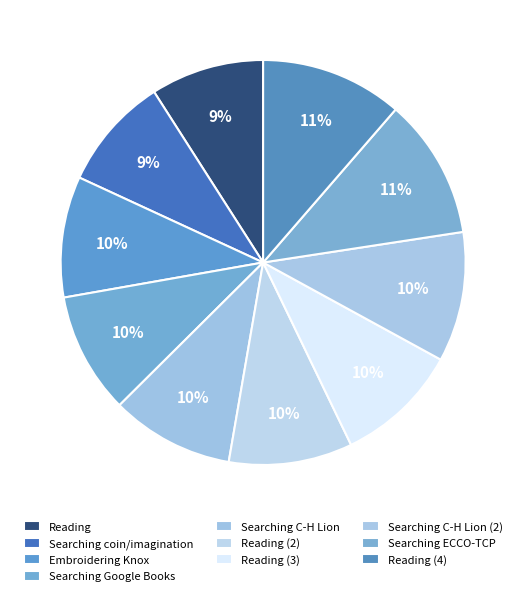

How many slices are in this pie chart?

10